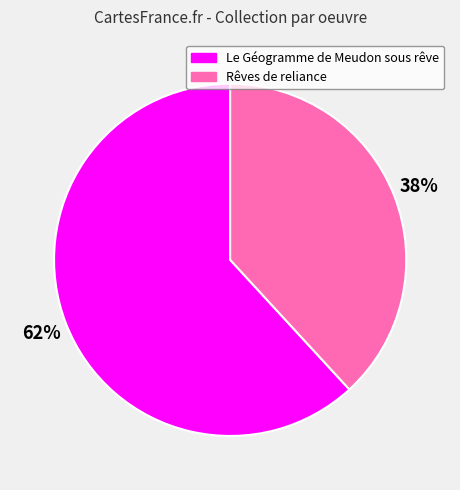

To the nearest percent, what percentage of the pie is Rêves de reliance?

38%